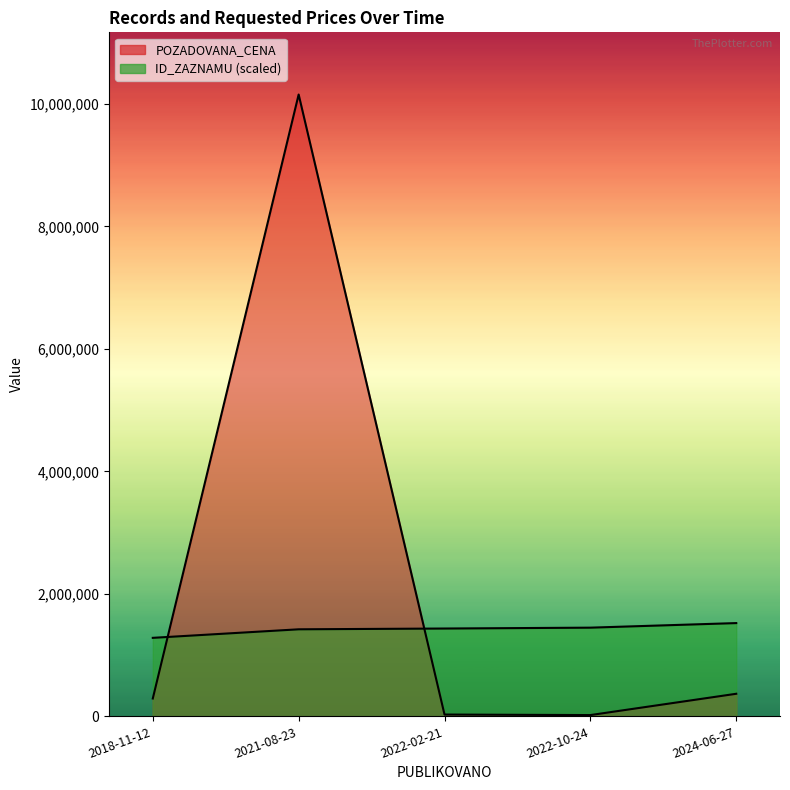

How many data points in POZADOVANA_CENA are above 291500?

2